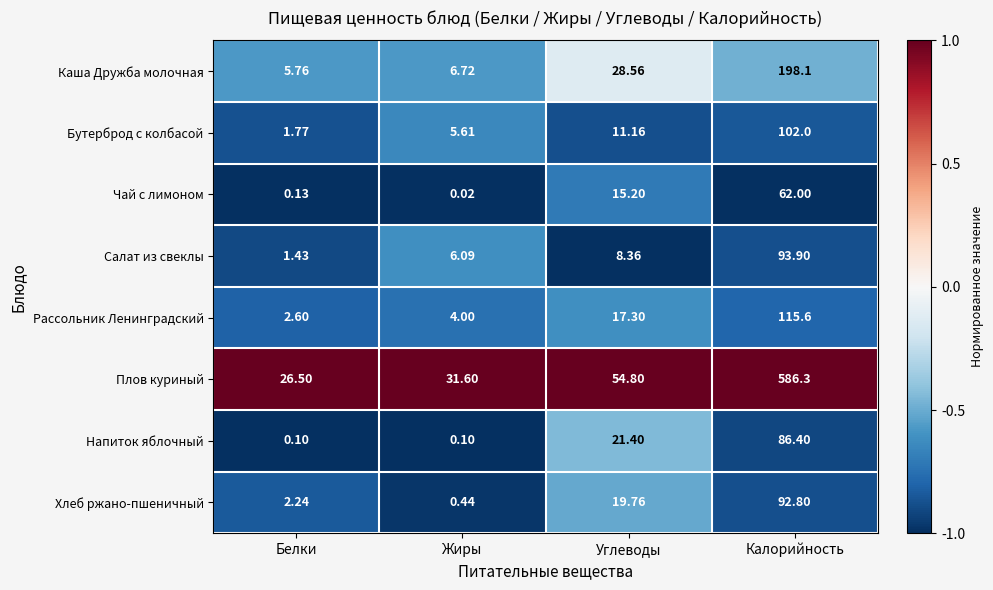

Which label corresponds to the largest value in the chart?

Калорийность